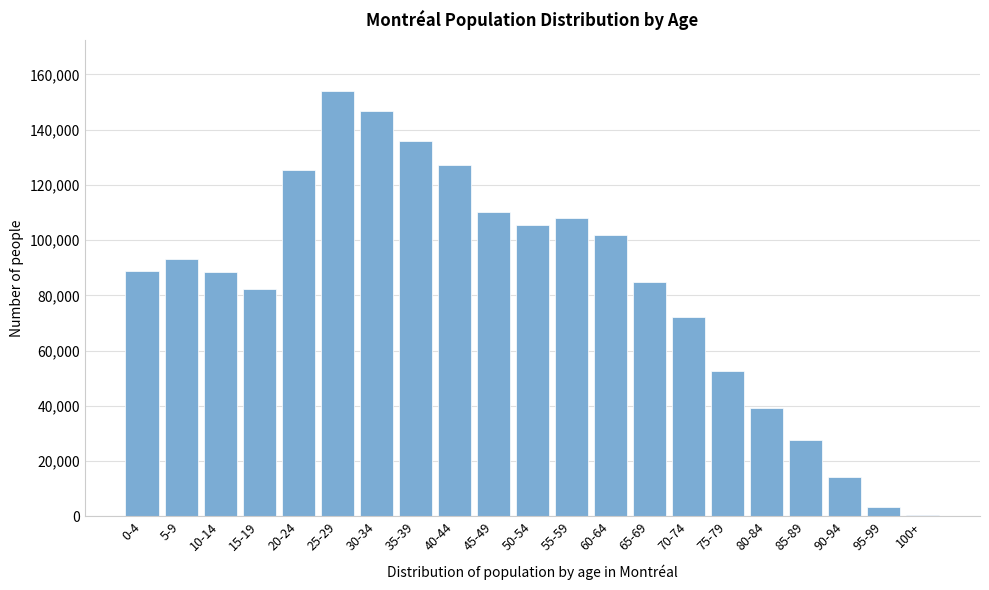

Between 65-69 and 25-29, which is larger?

25-29